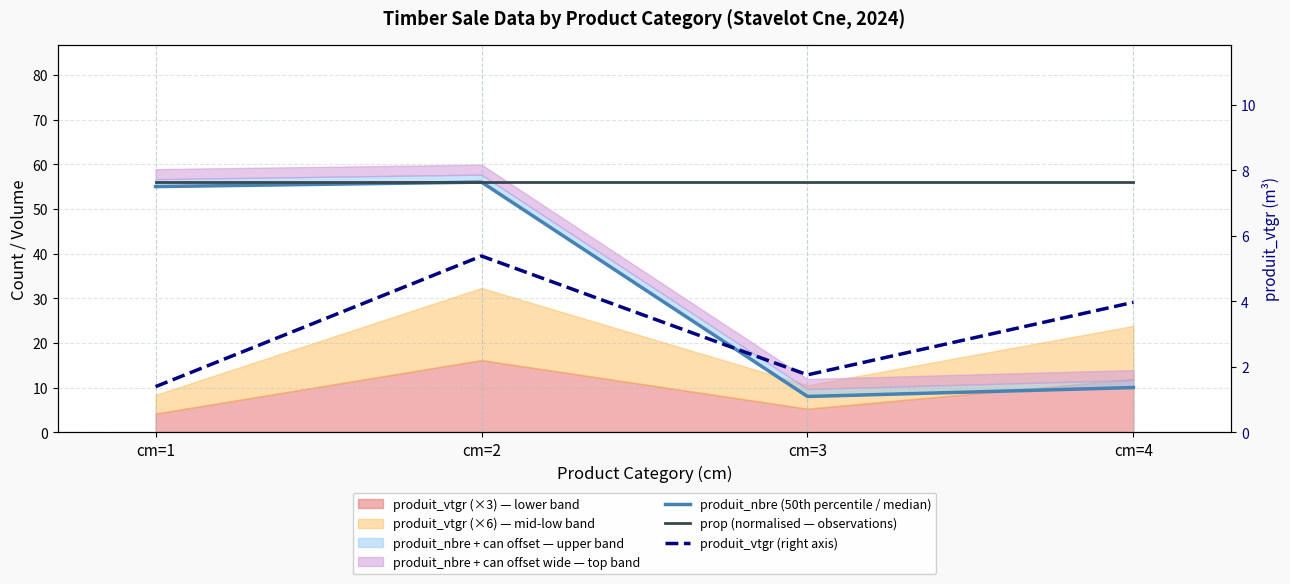

Rank the categories by prop (normalised — observations) value from lowest to highest.

cm=1, cm=2, cm=3, cm=4